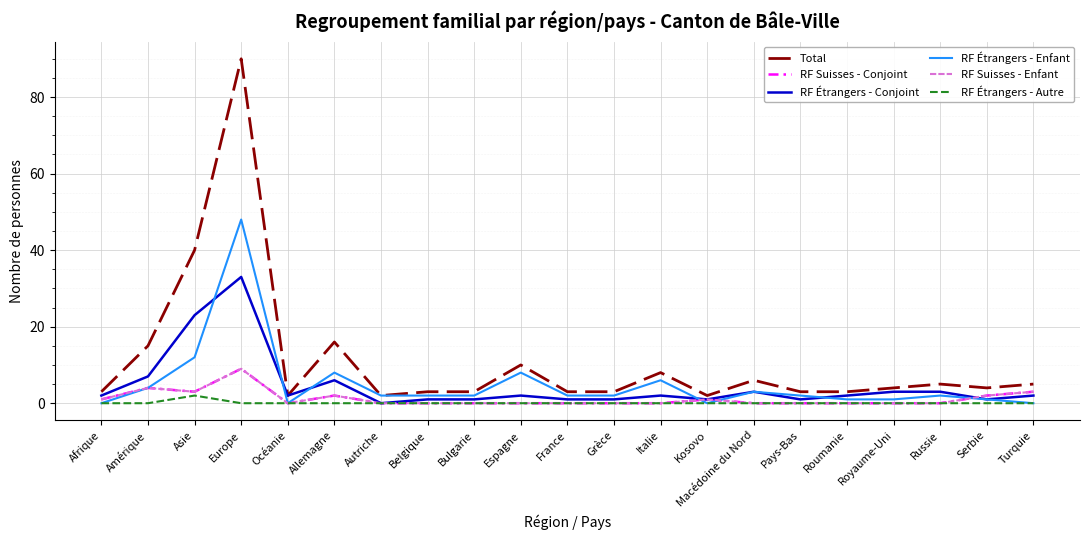

Is it true that RF Étrangers - Autre equals -1 at Italie?

False